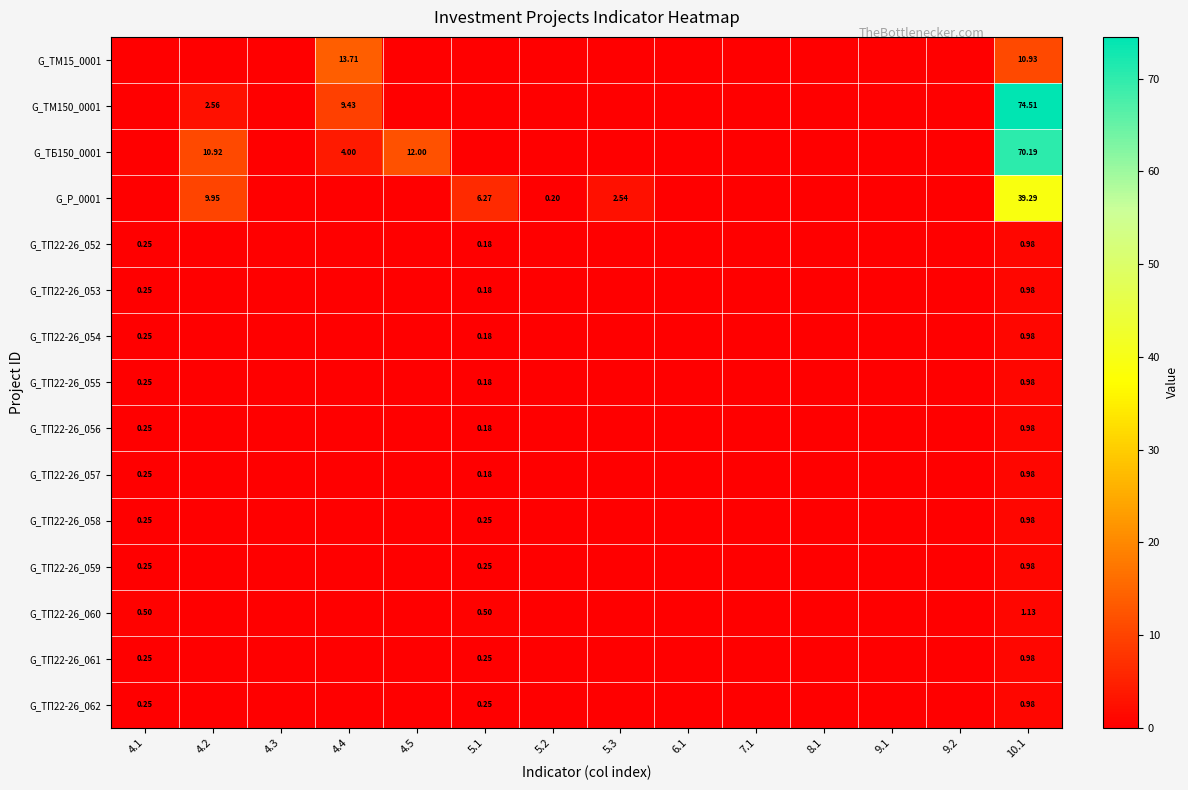

At 9.2, list the series in order from largest to smallest.

G_ТМ15_0001, G_ТМ150_0001, G_ТБ150_0001, G_Р_0001, G_ТП22-26_052, G_ТП22-26_053, G_ТП22-26_054, G_ТП22-26_055, G_ТП22-26_056, G_ТП22-26_057, G_ТП22-26_058, G_ТП22-26_059, G_ТП22-26_060, G_ТП22-26_061, G_ТП22-26_062